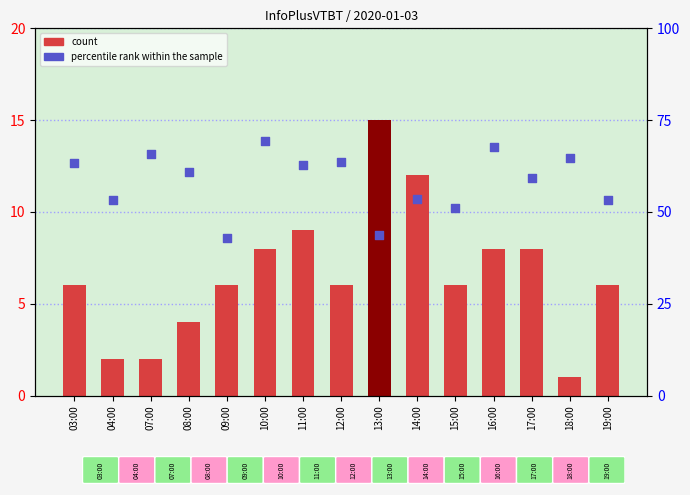

Which series contains the highest Y value?

percentile rank within the sample